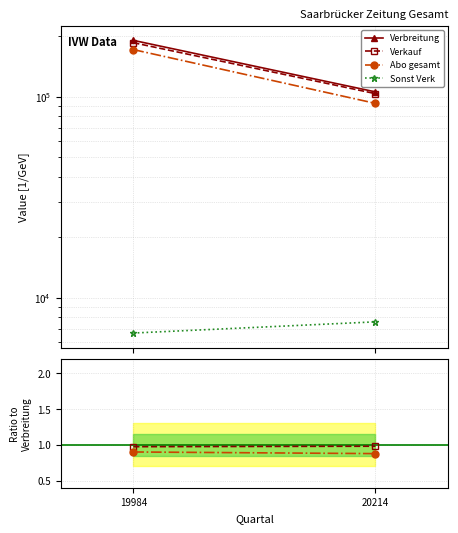

Is it true that Abo gesamt equals 0.3 at 19984?

False